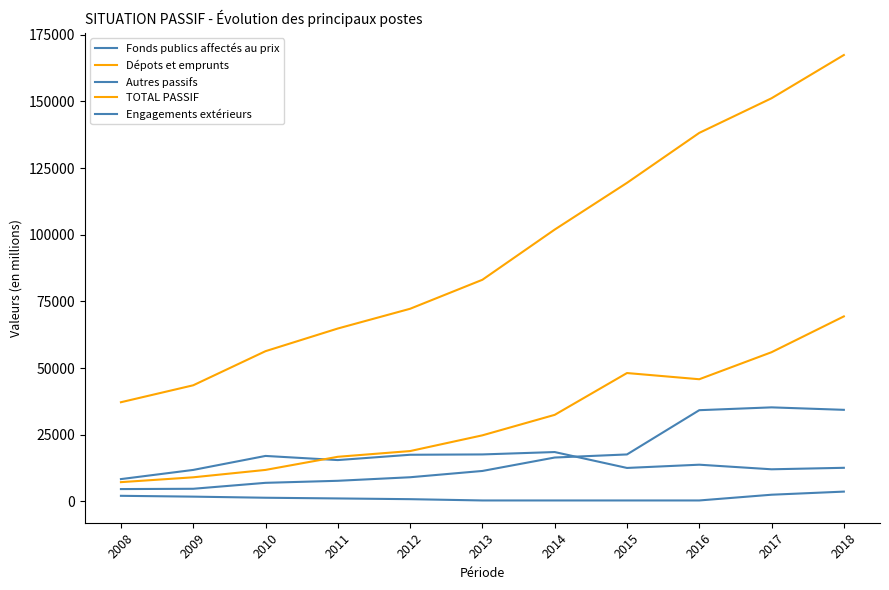

Rank the series at 2011 from lowest to highest value.

Engagements extérieurs, Autres passifs, Fonds publics affectés au prix, Dépots et emprunts, TOTAL PASSIF